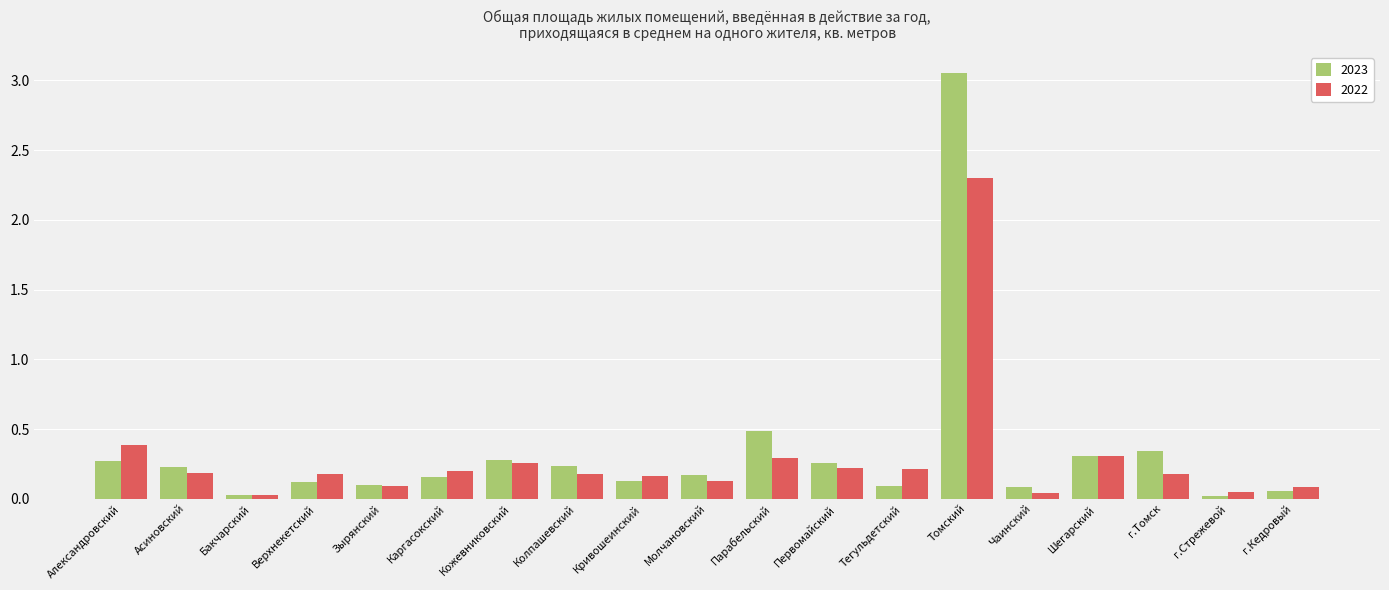

Count the number of categories in the chart.

19